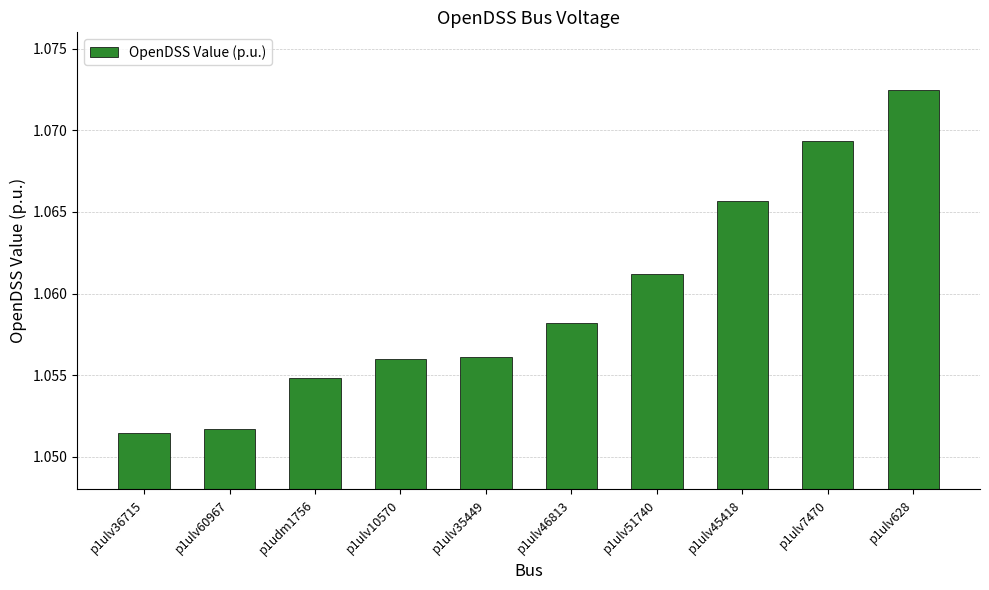

Approximately how many times larger is the value at p1udm1756 compared to p1ulv36715?

1.0